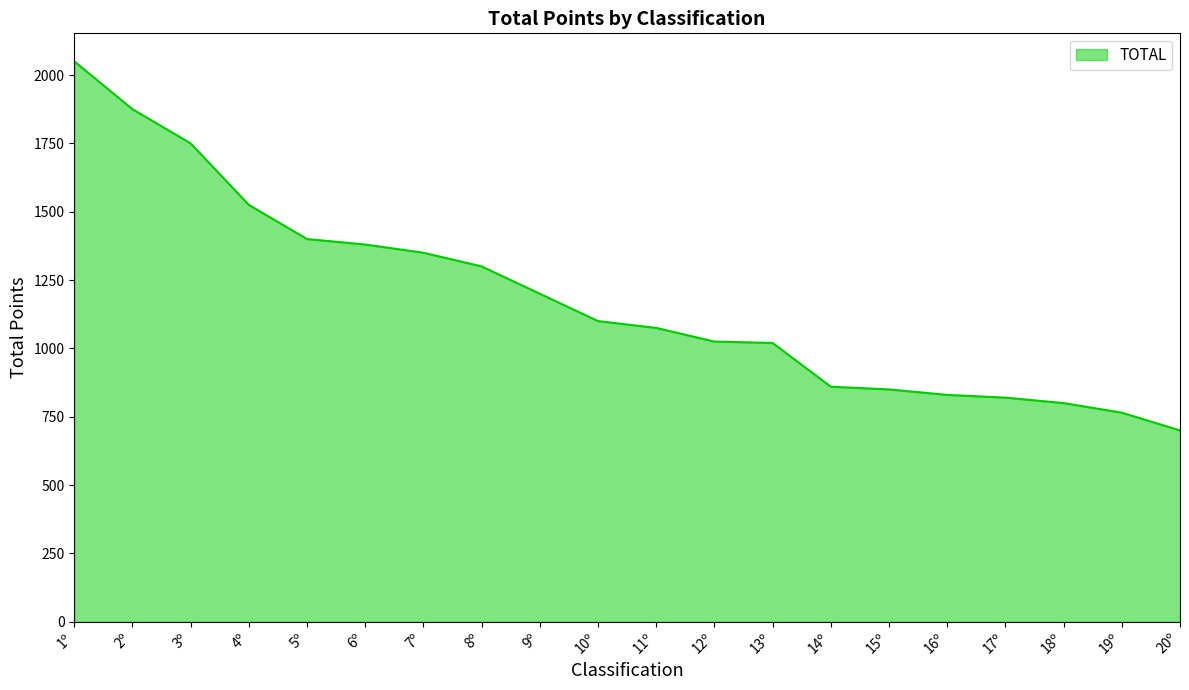

What is the difference between the maximum and minimum values?

1350